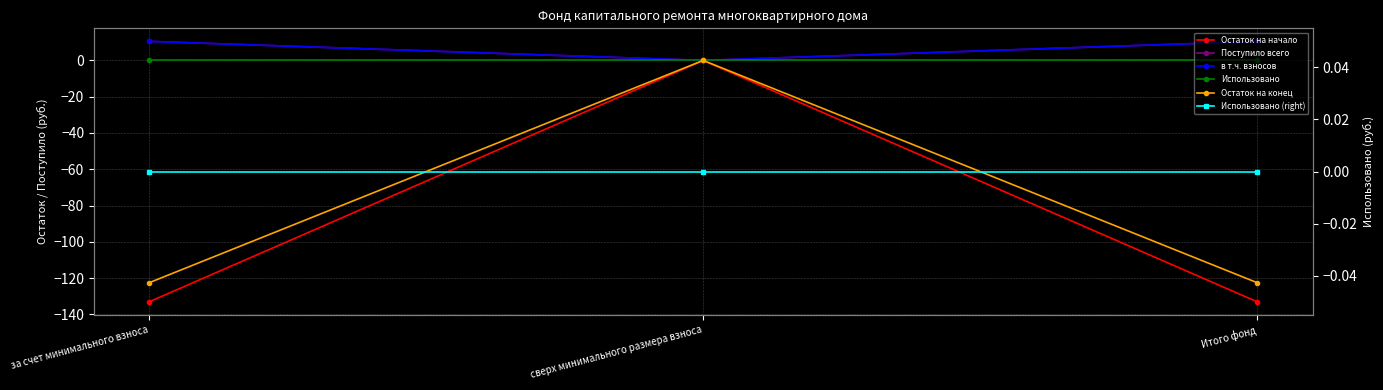

Is the value of Поступило всего at Итого фонд greater than the value of в т.ч. взносов at Итого фонд?

No